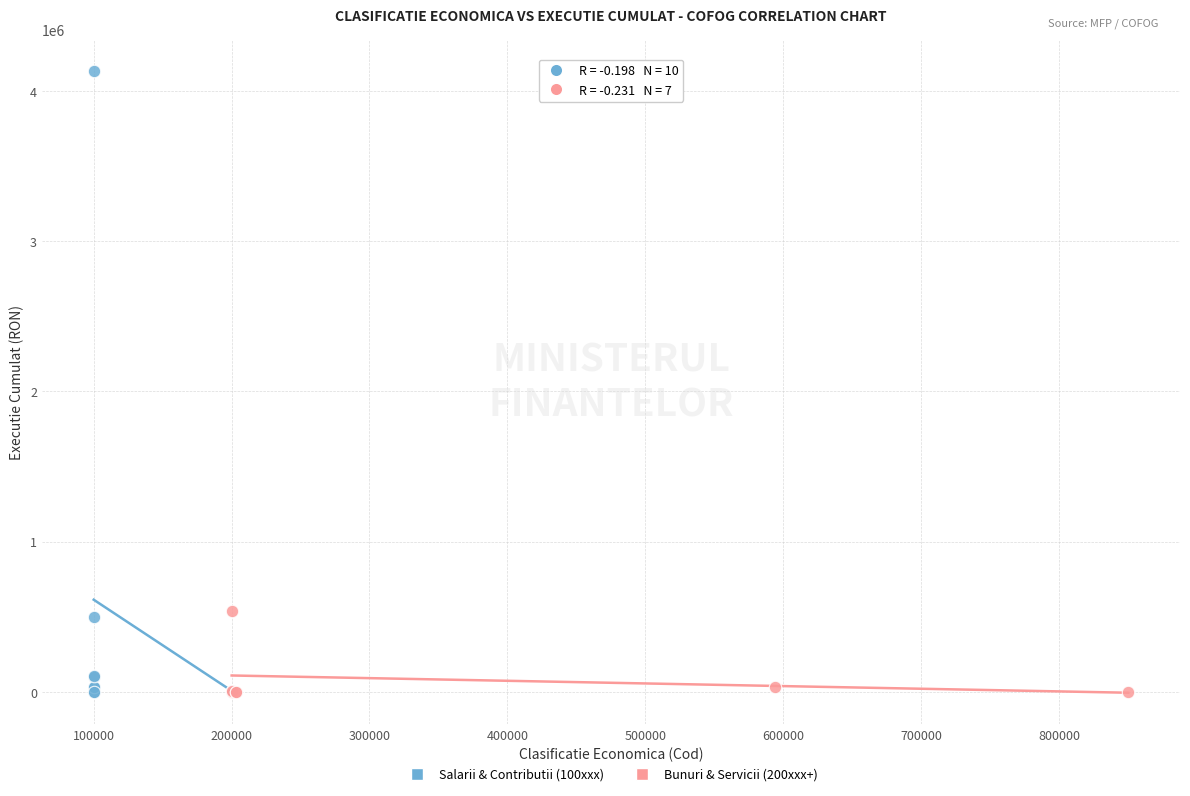

What are all the series names shown in the legend?

Salarii & Contributii (100xxx), Bunuri & Servicii (200xxx+)